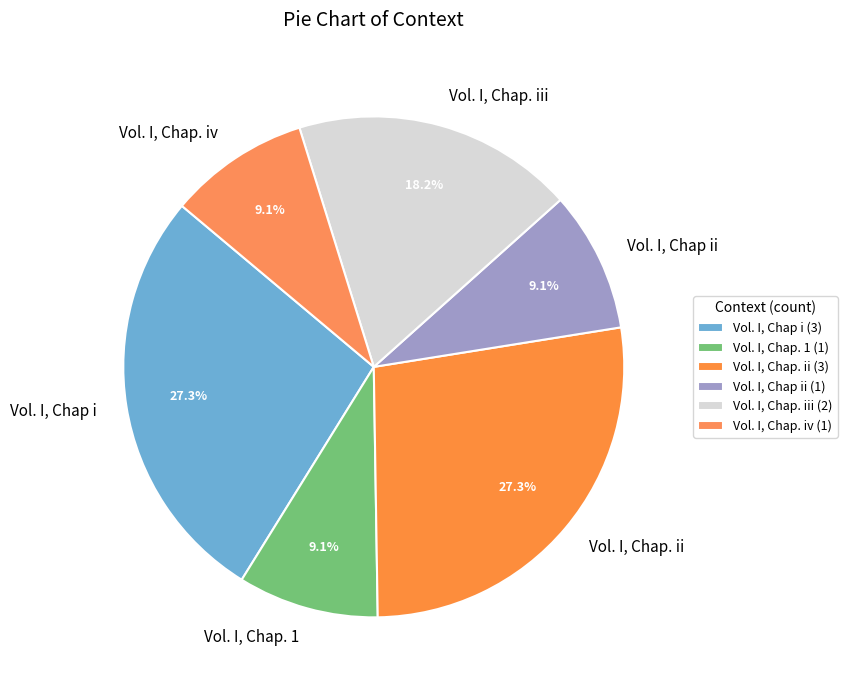

Does Vol. I, Chap. iv represent more than half of the total?

No